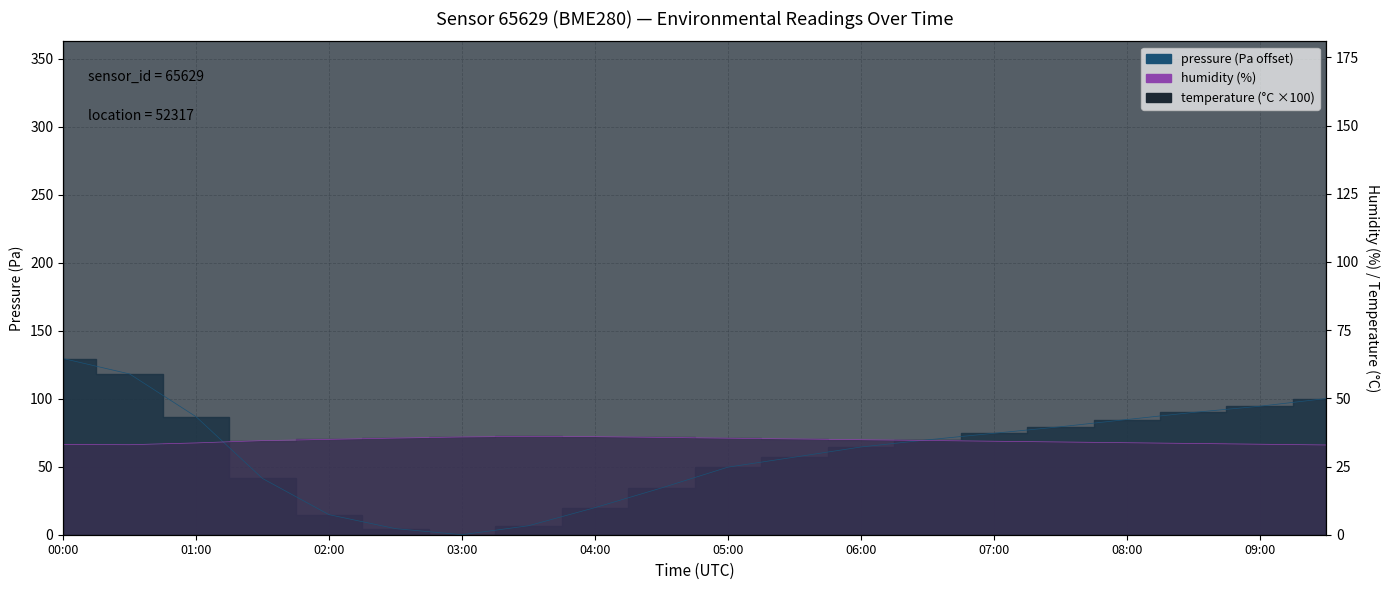

What are all the series names shown in the legend?

pressure, temperature, humidity